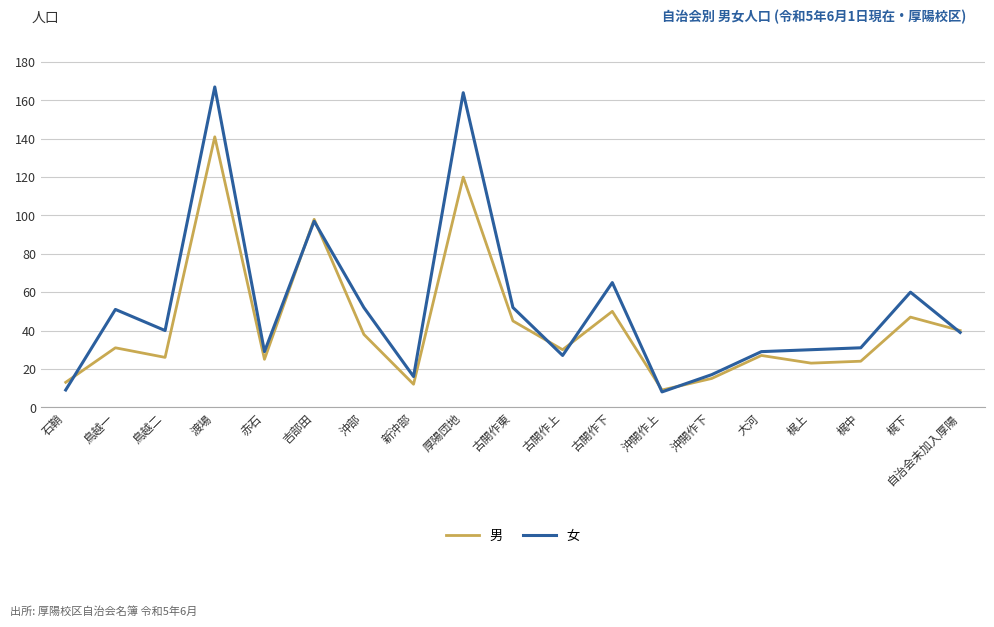

At which category does the chart reach its peak across all series?

渡場